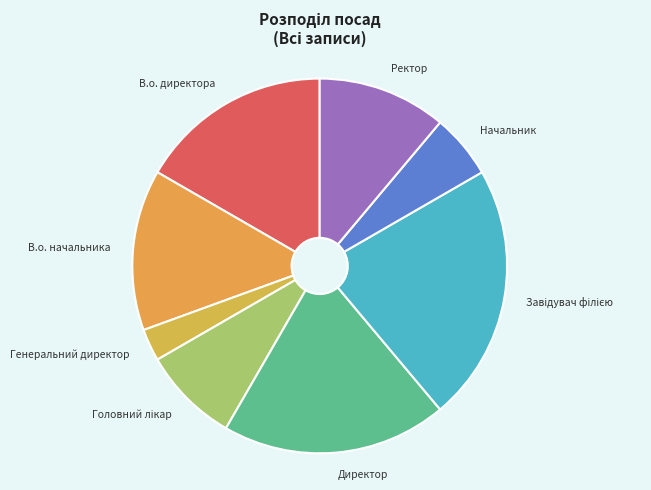

Combined, do В.о. директора and Ректор account for over 50%?

No